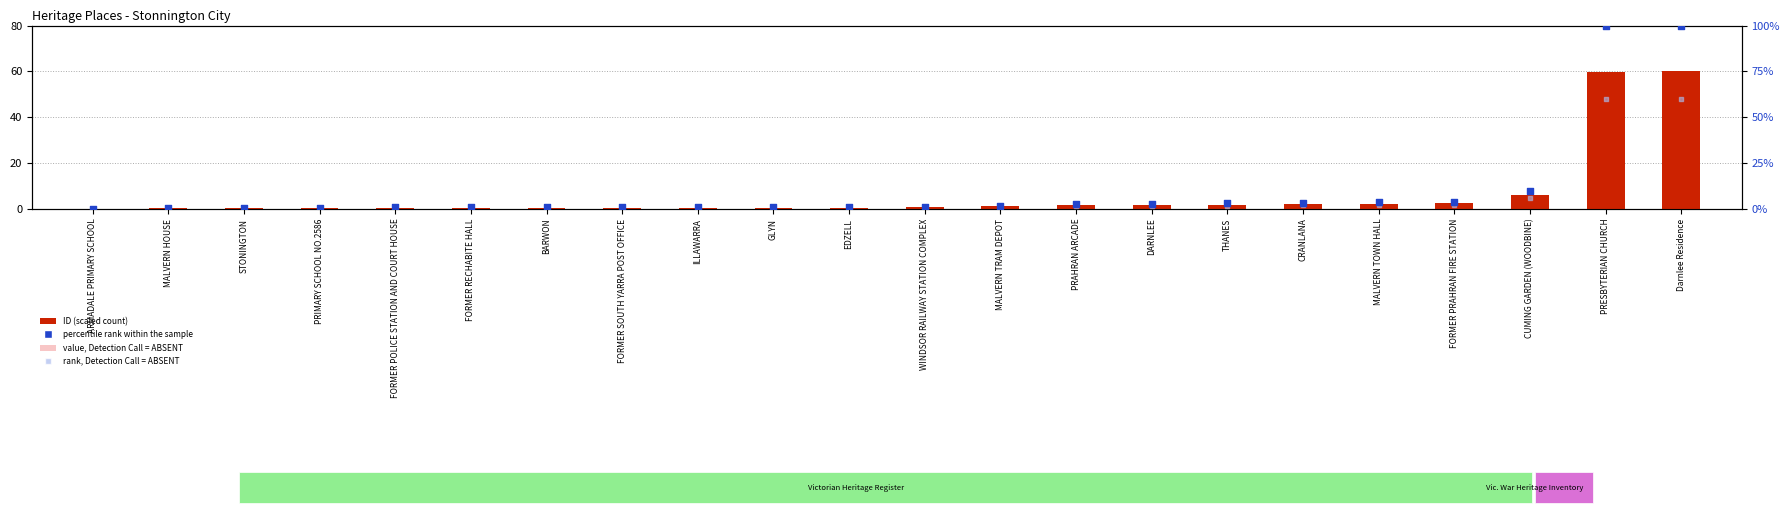

At which category is the sum across all series the highest?

Darnlee Residence